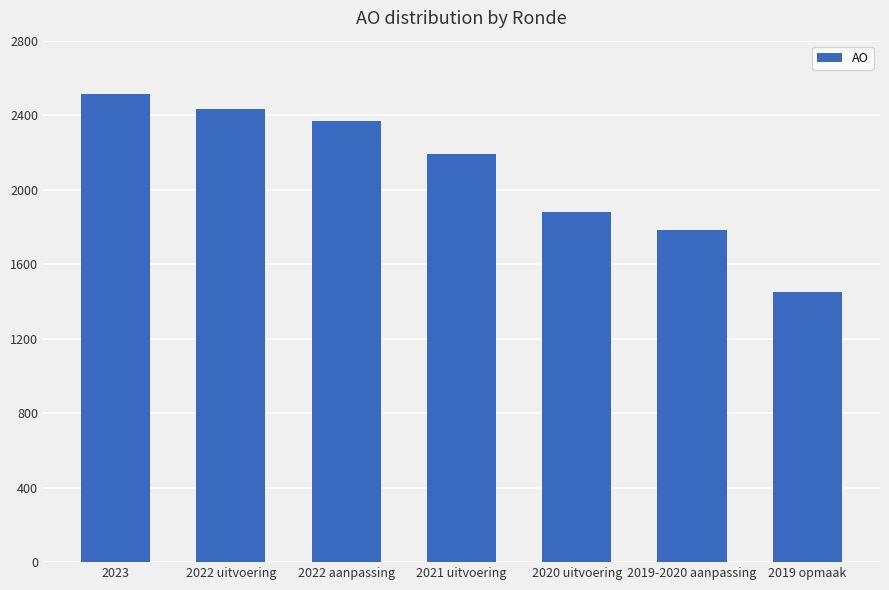

What is the label of the 5th bar from the left?

2020 uitvoering